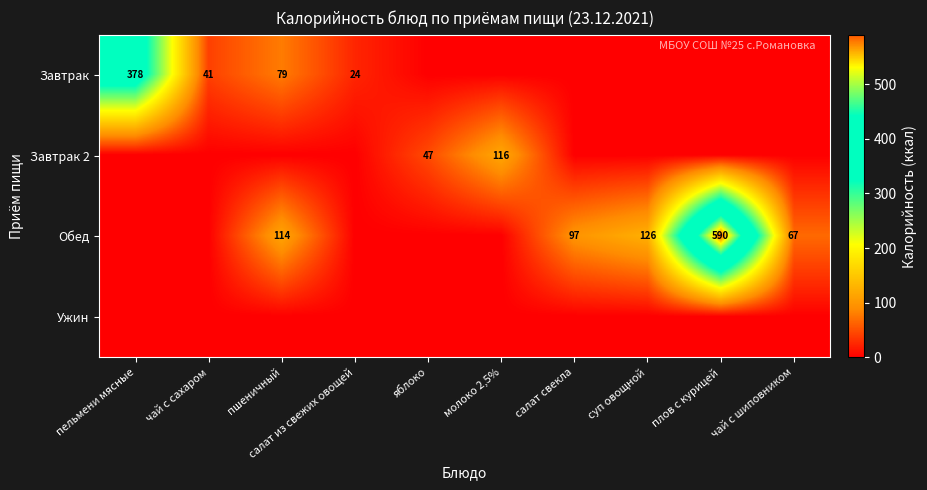

The value of Обед at салат свекла is 43. True or false?

False